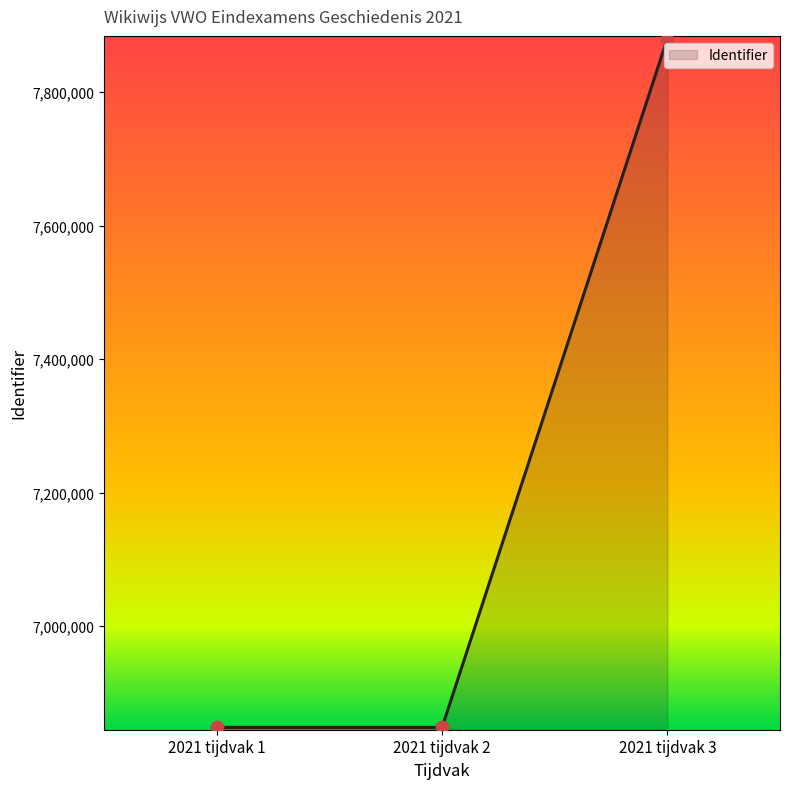

What is the ratio of the value at 2021 tijdvak 3 to the value at 2021 tijdvak 2?

1.2